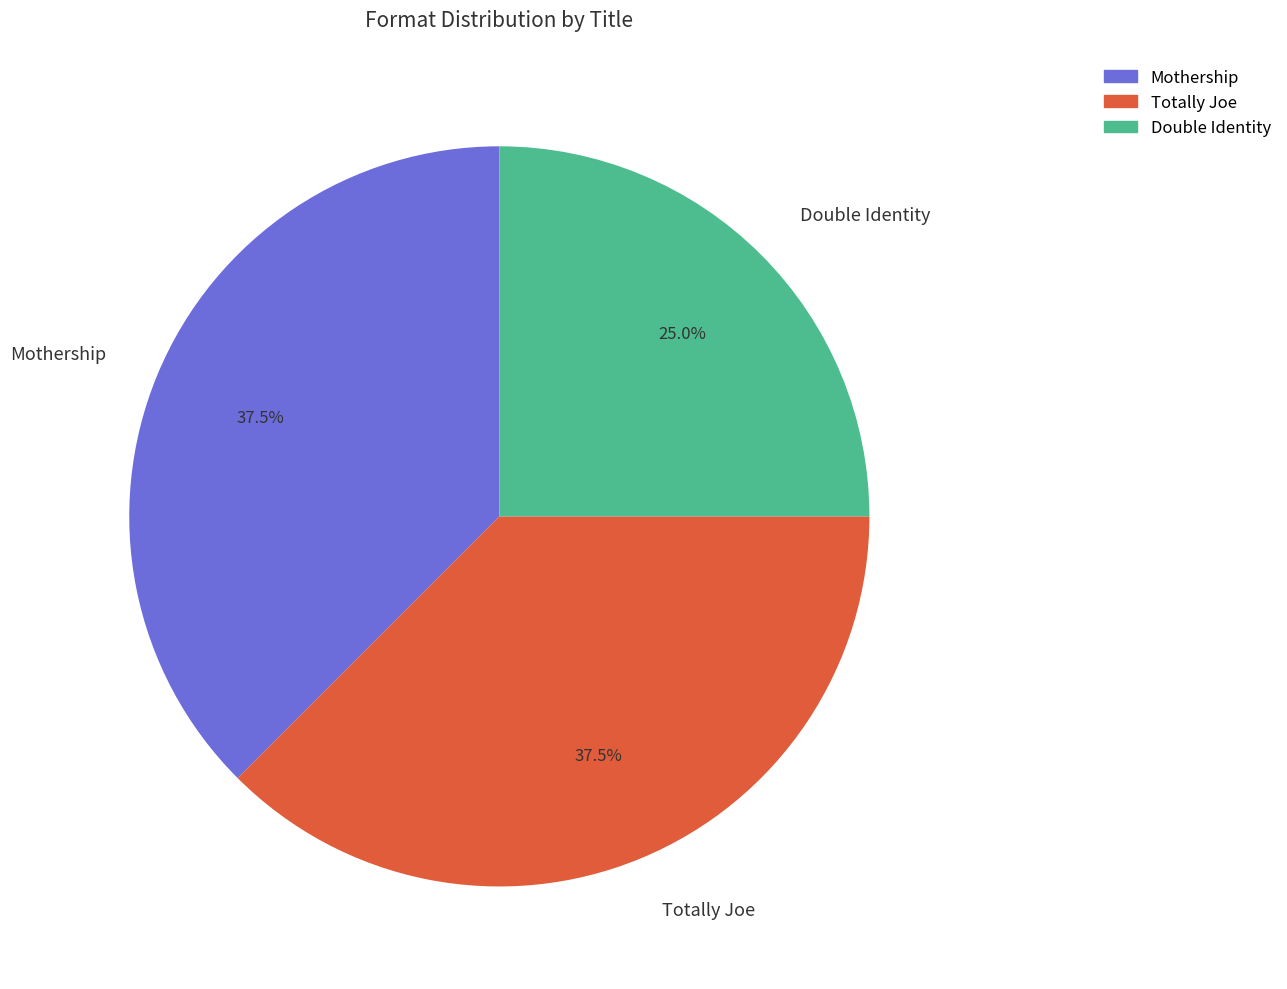

Is there a majority slice in this chart?

No